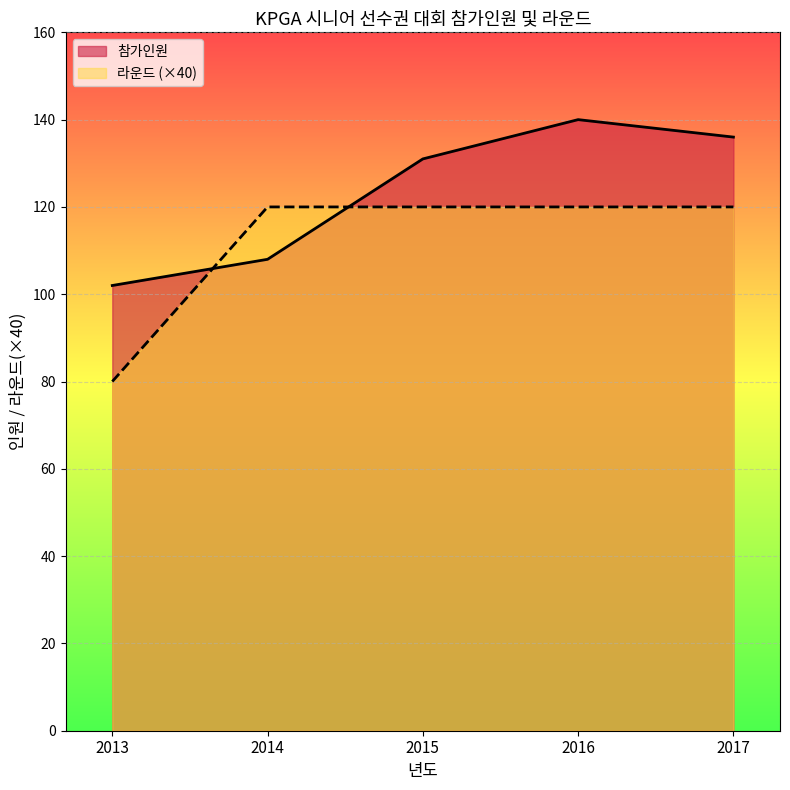

At how many categories does at least one series exceed 115?

4